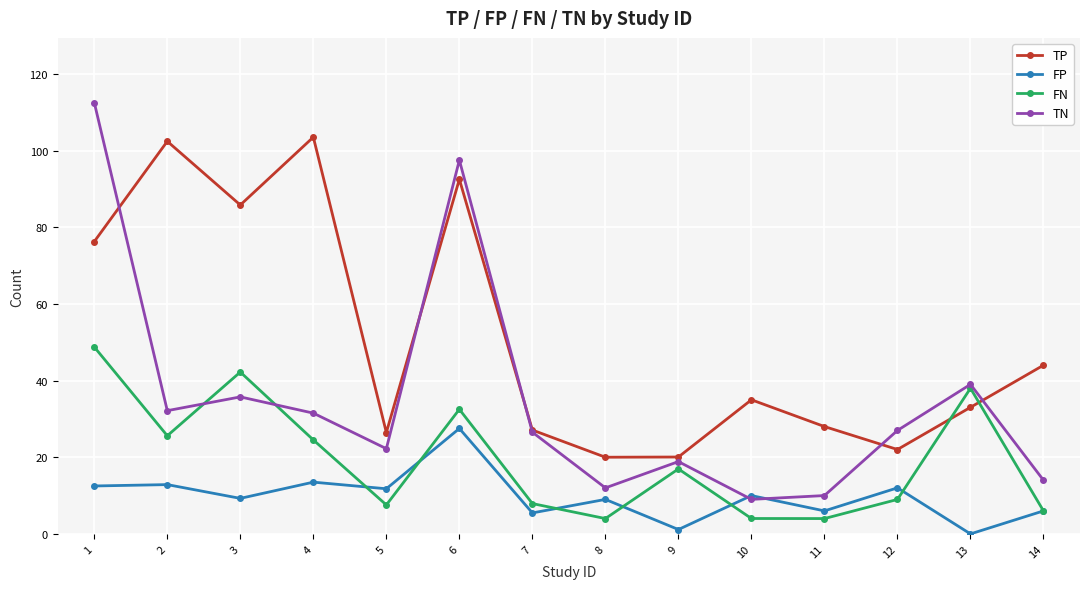

How many lines are shown in the chart?

4